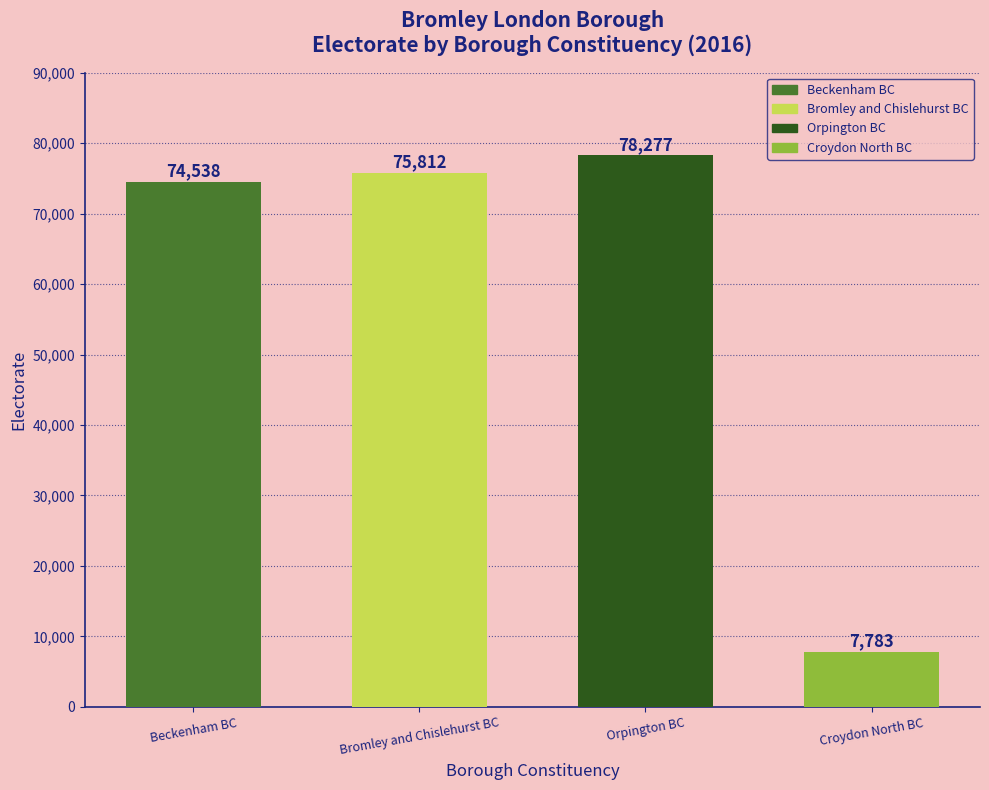

List the labels in order of value, smallest first.

Croydon North BC, Beckenham BC, Bromley and Chislehurst BC, Orpington BC